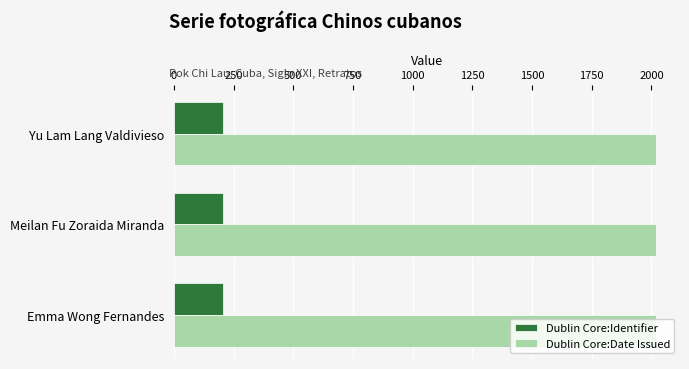

Is it true that Dublin Core:Date Issued equals 2019 at Meilan Fu Zoraida Miranda?

True